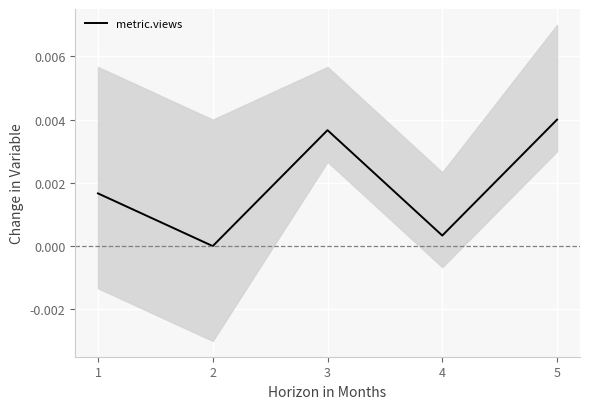

List the labels in order of metric.views value, smallest first.

2, 4, 1, 3, 5